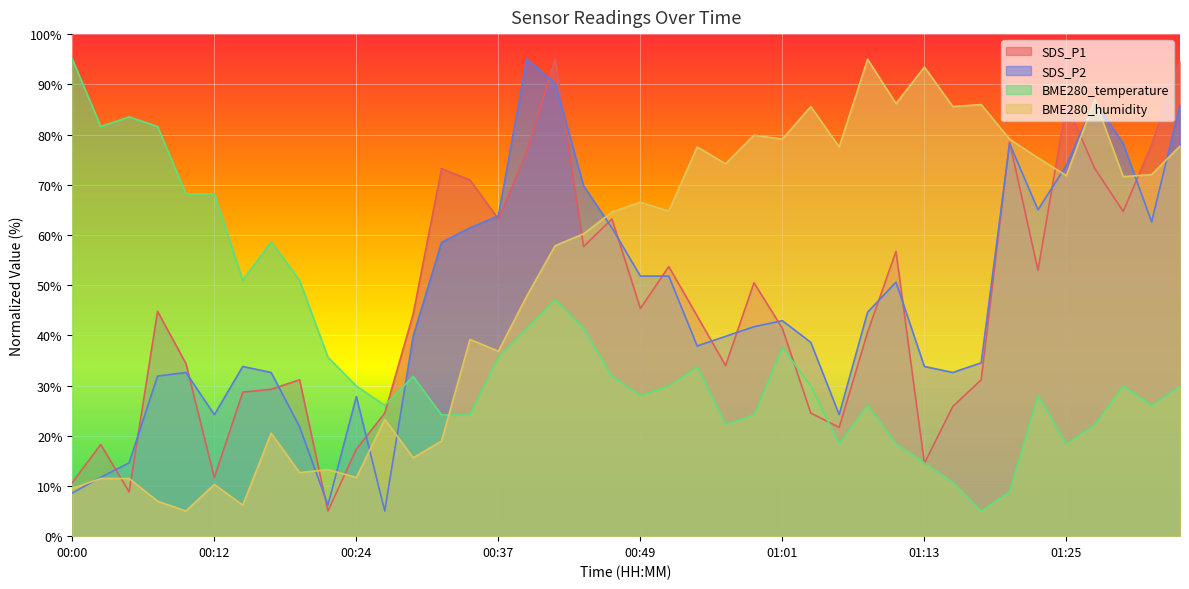

List the series in order of their peak value, highest first.

SDS_P1, SDS_P2, BME280_temperature, BME280_humidity